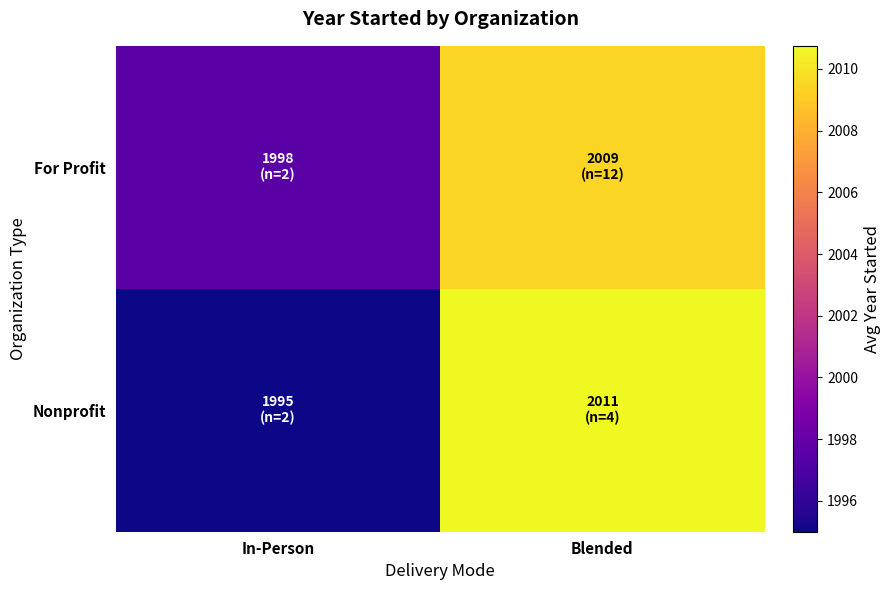

At how many categories does at least one series exceed 2008?

1